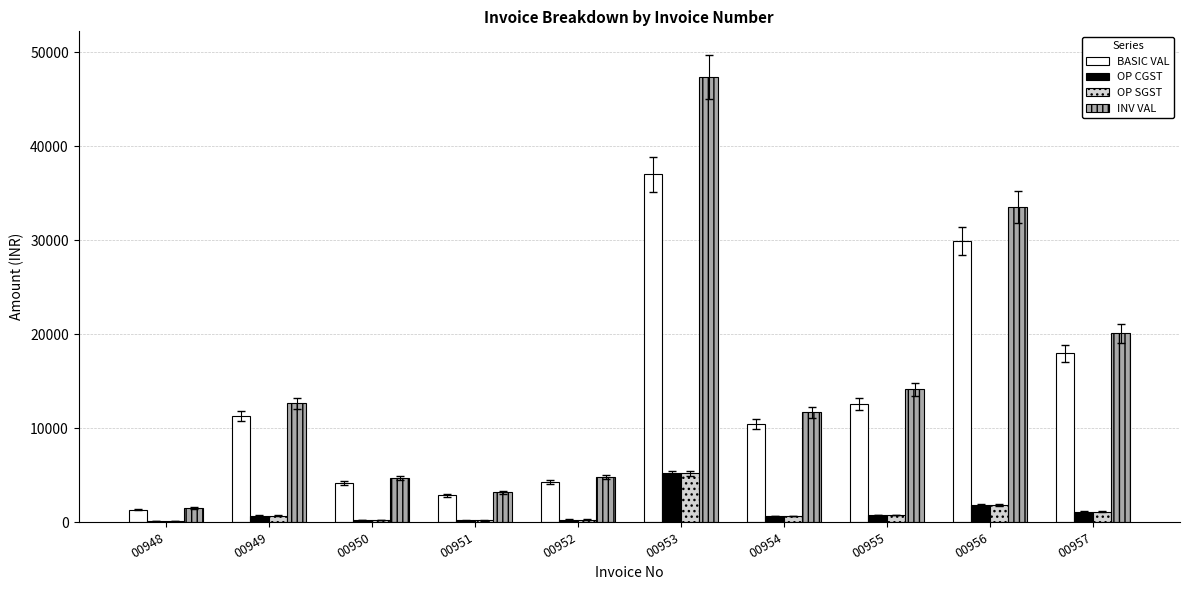

Which series changed the most between 00951 and 00952?

INV VAL